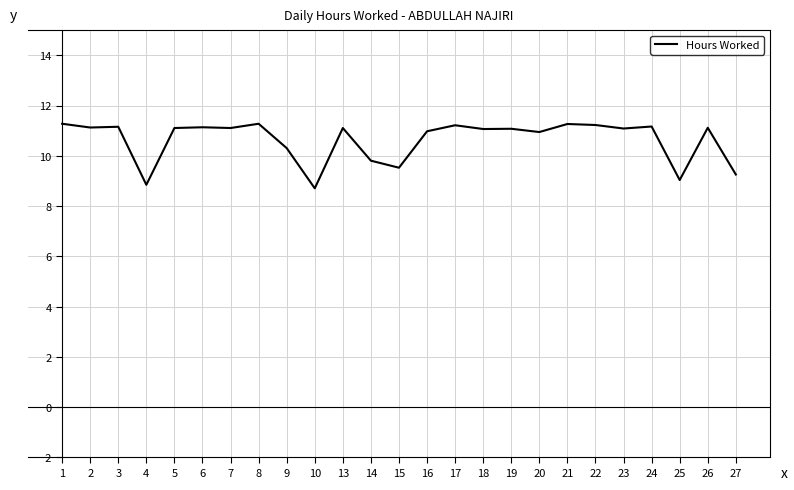

What is the smallest value displayed?

8.7